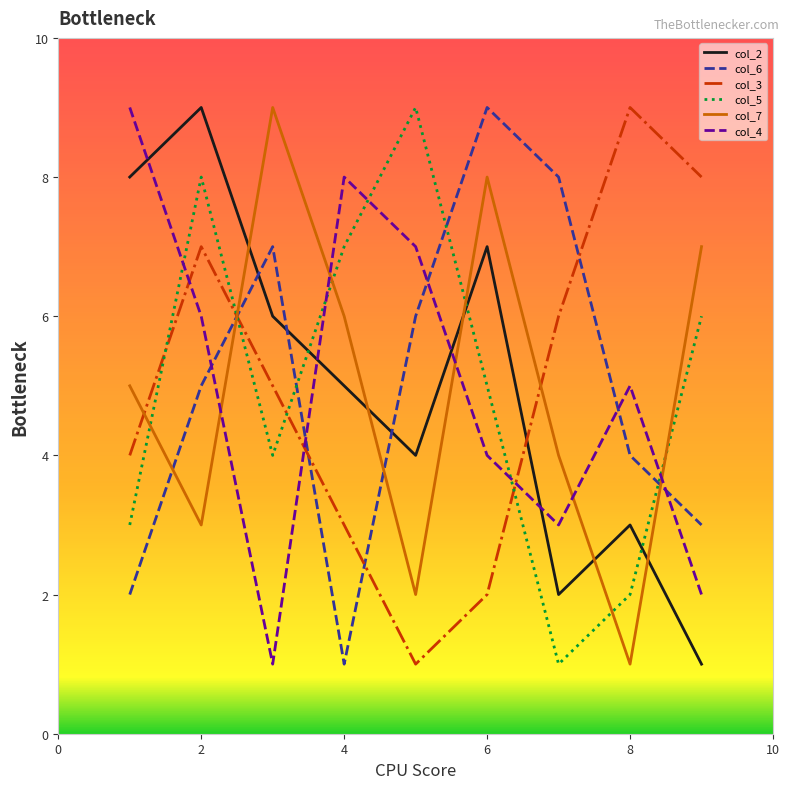

Which series ends up on top after the final intersection of col_5 and col_7?

col_7